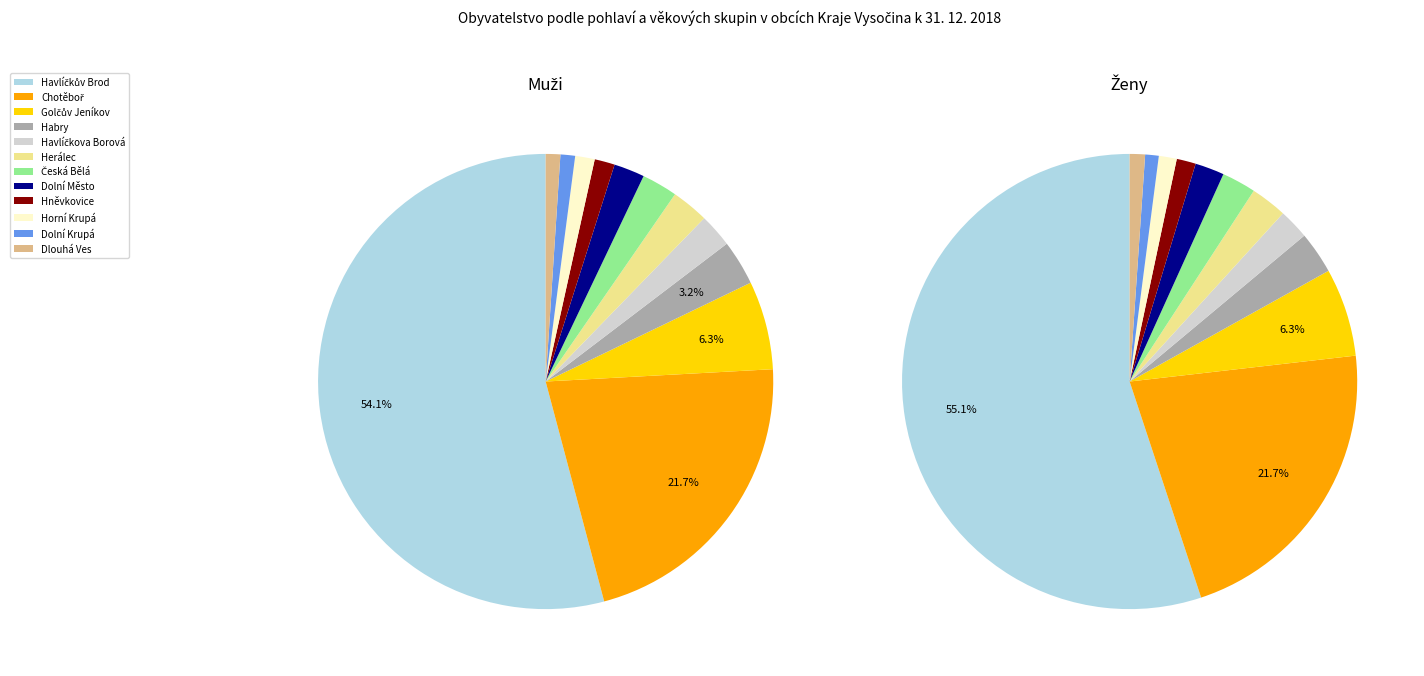

How much of the chart is everything except 10?

99.0%